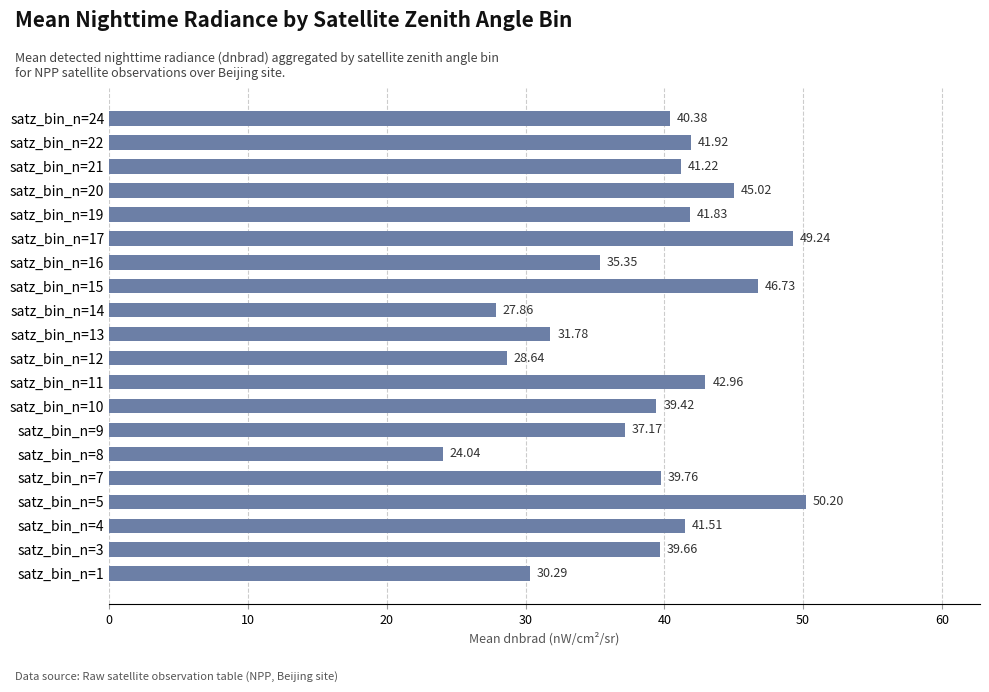

What is the ratio of the value at satz_bin_n=3 to the value at satz_bin_n=5?

0.8